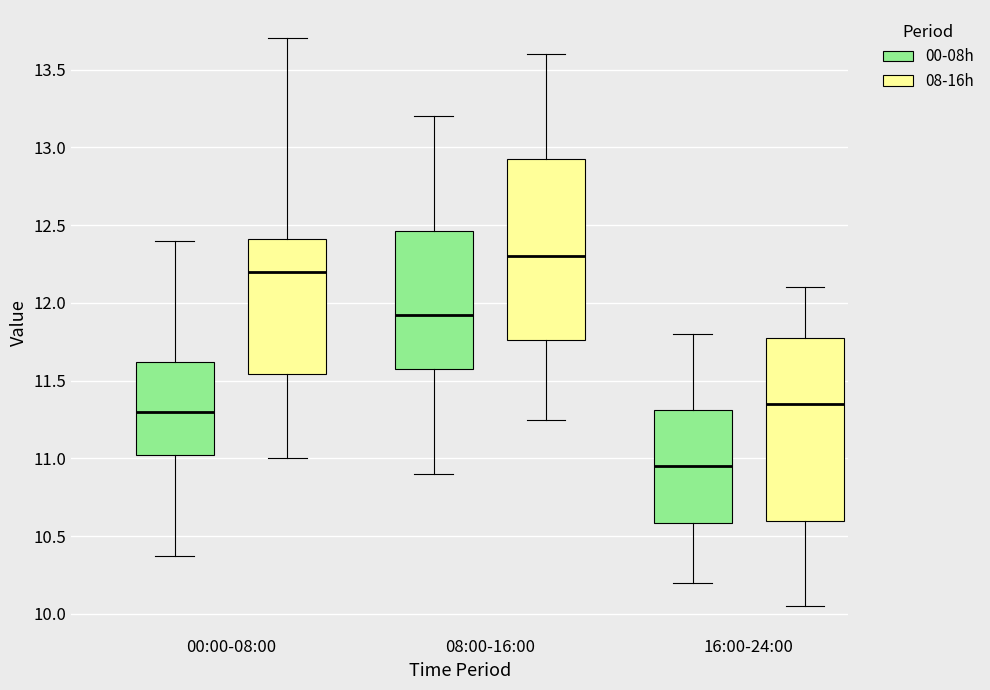

Where does the upper whisker of the box for 08:00-16:00 (00-08h) end on the y-axis? The values are not printed on the chart, so give them approximately, as read against the axis.

13.20